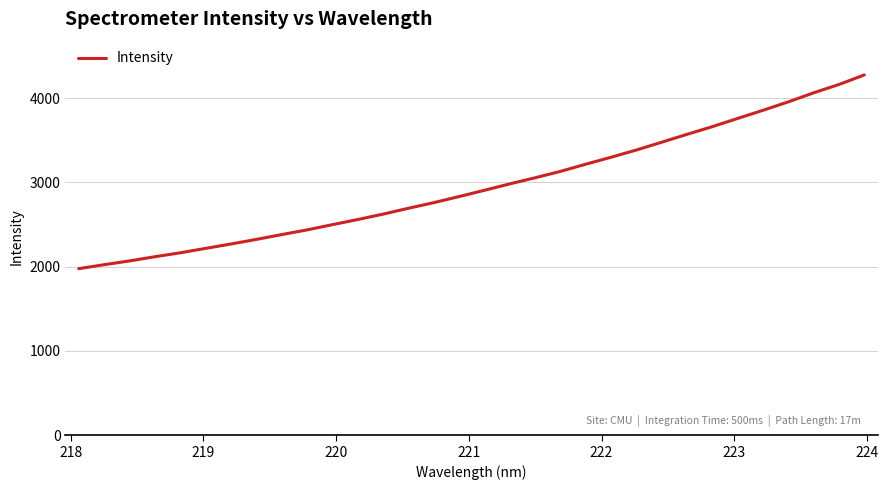

What is the maximum value shown in the chart?

4273.7